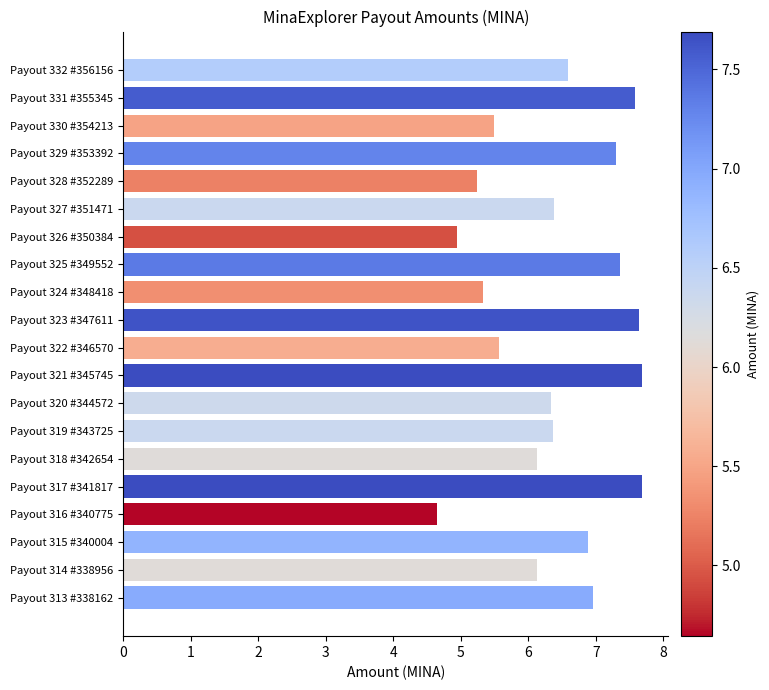

What is the difference between the maximum and minimum values?

3.0